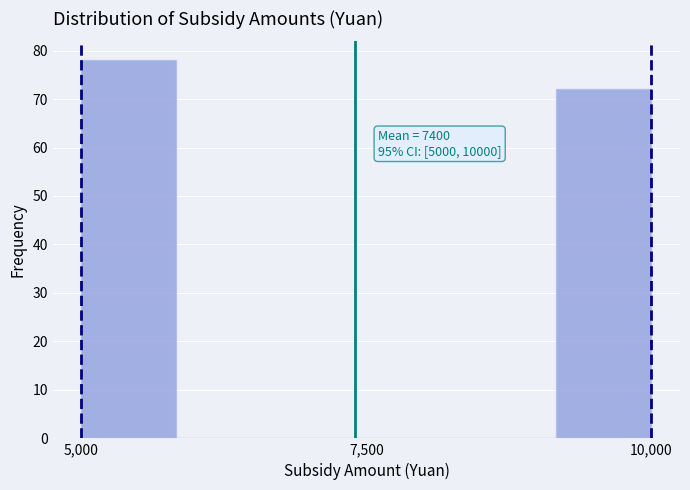

Read against the x-axis, roughly where is the centre of the tallest bar?

5500